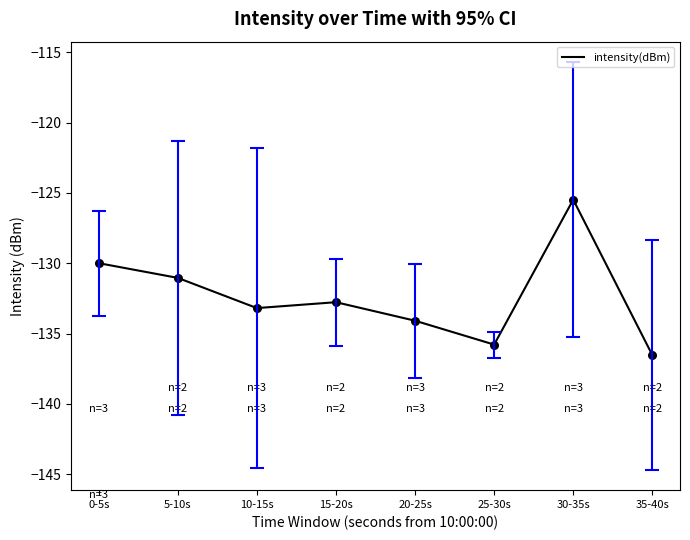

What is the change in value from 5-10s to 30-35s?

+5.6